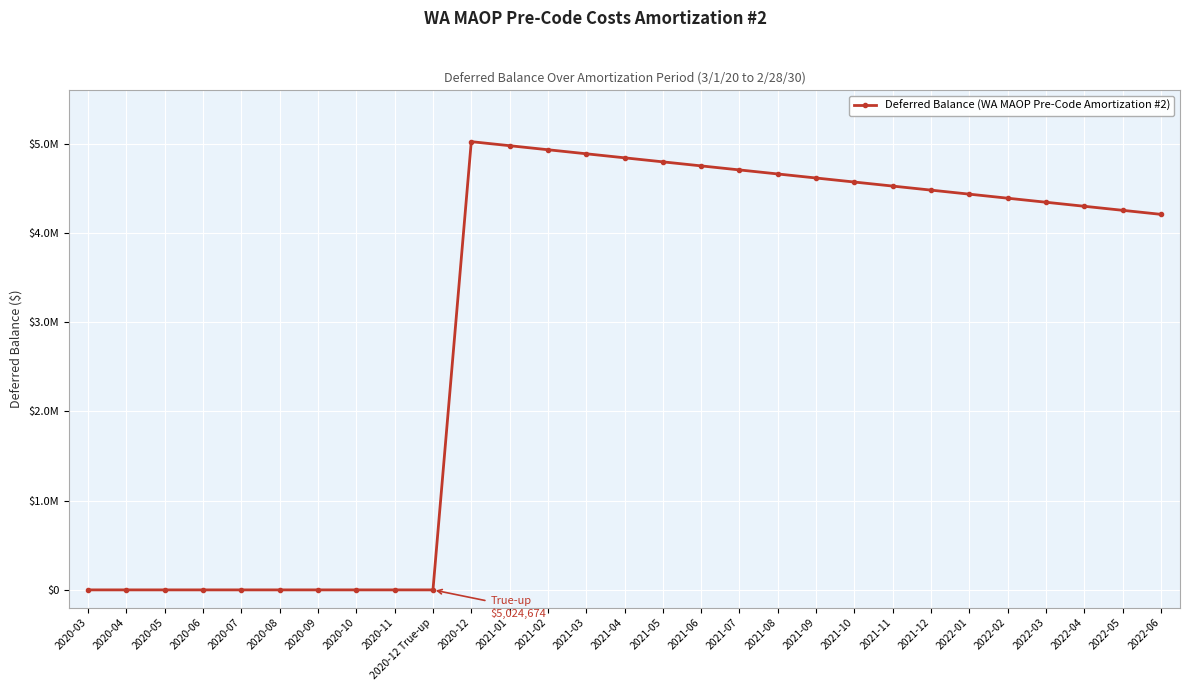

True or false: the data has more than 0 interior local peaks.

True